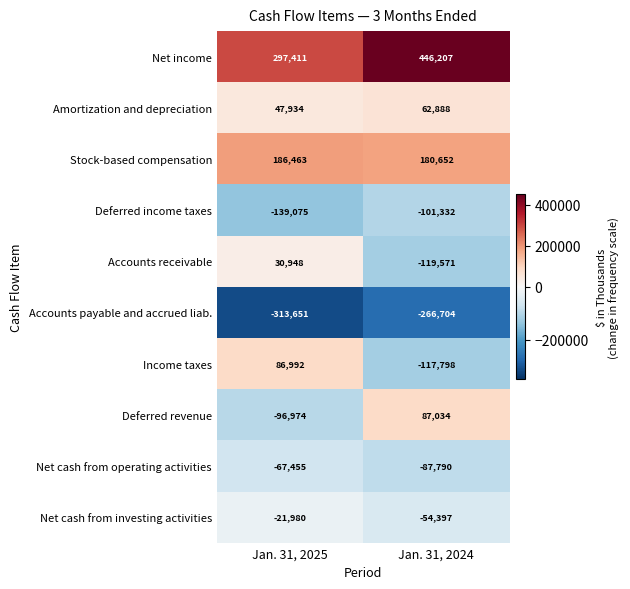

Rank the series at Jan. 31, 2025 from highest to lowest value.

Net income, Stock-based compensation, Income taxes, Amortization and depreciation, Accounts receivable, Net cash from investing activities, Net cash from operating activities, Deferred revenue, Deferred income taxes, Accounts payable and accrued liab.